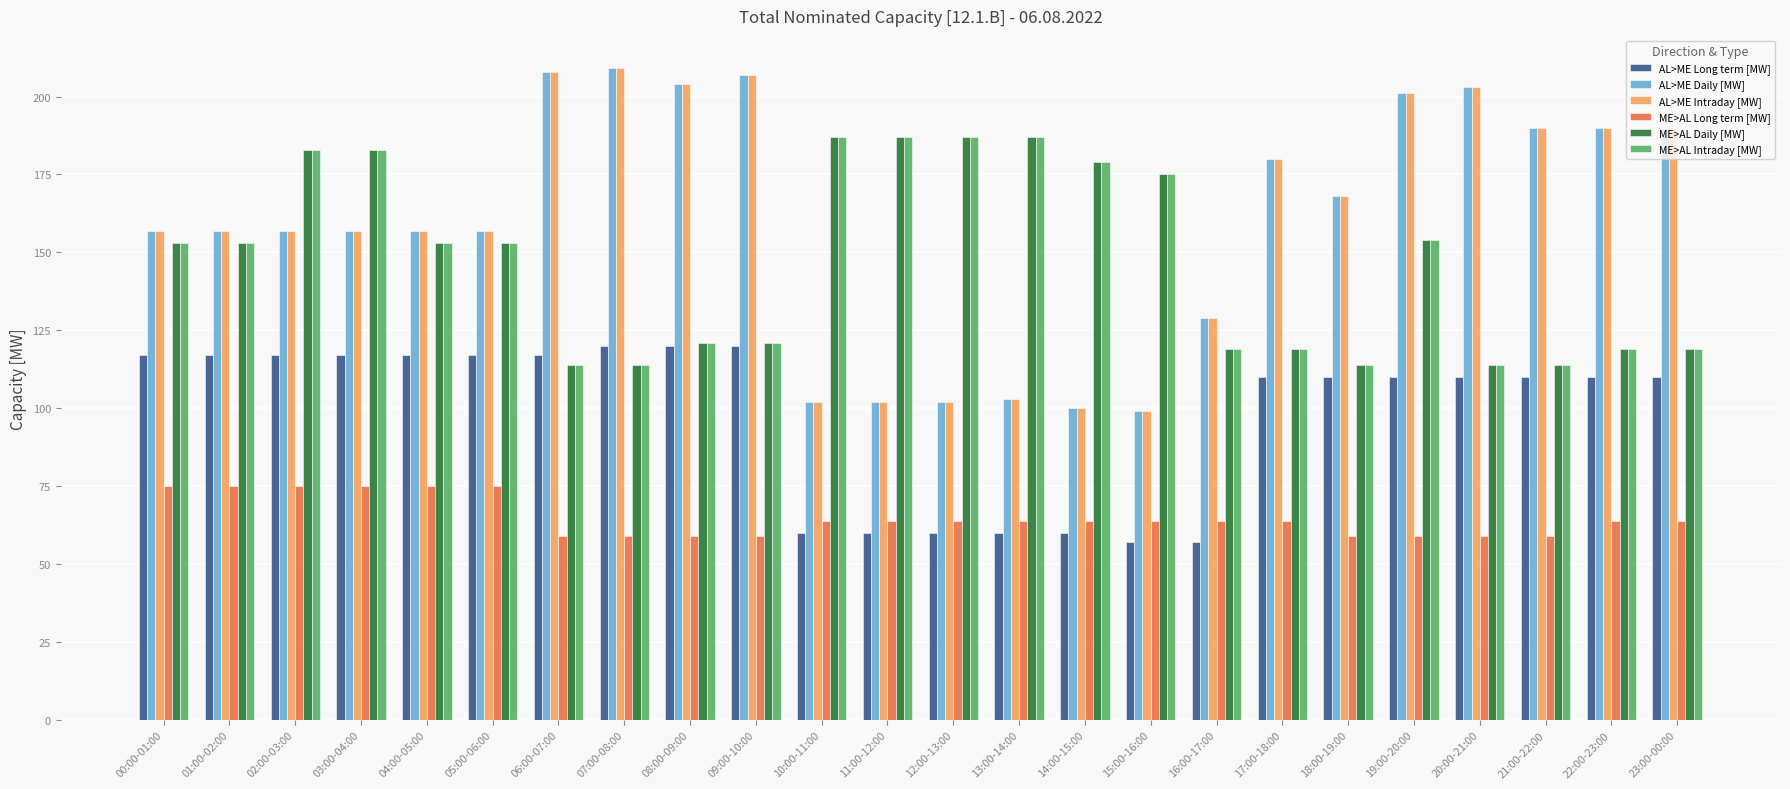

What is the highest value of the AL>ME Daily [MW] series?

209